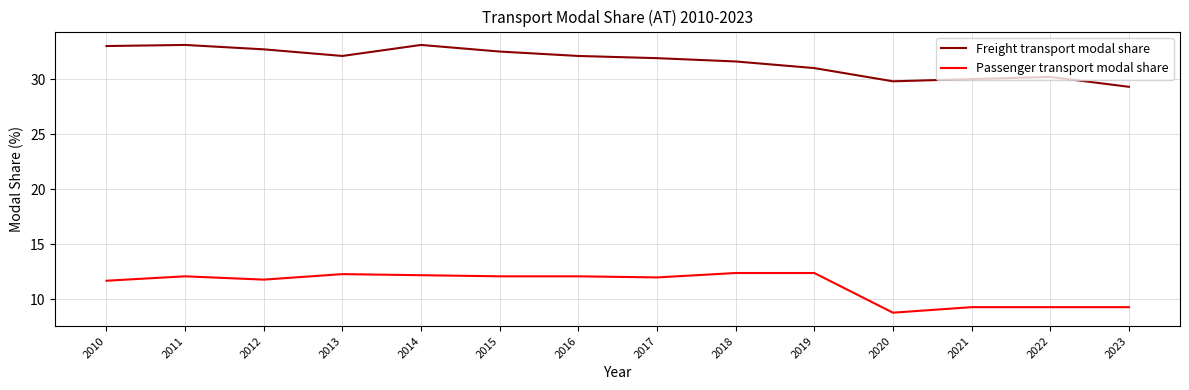

Read the Freight transport modal share value at 2023.

29.3